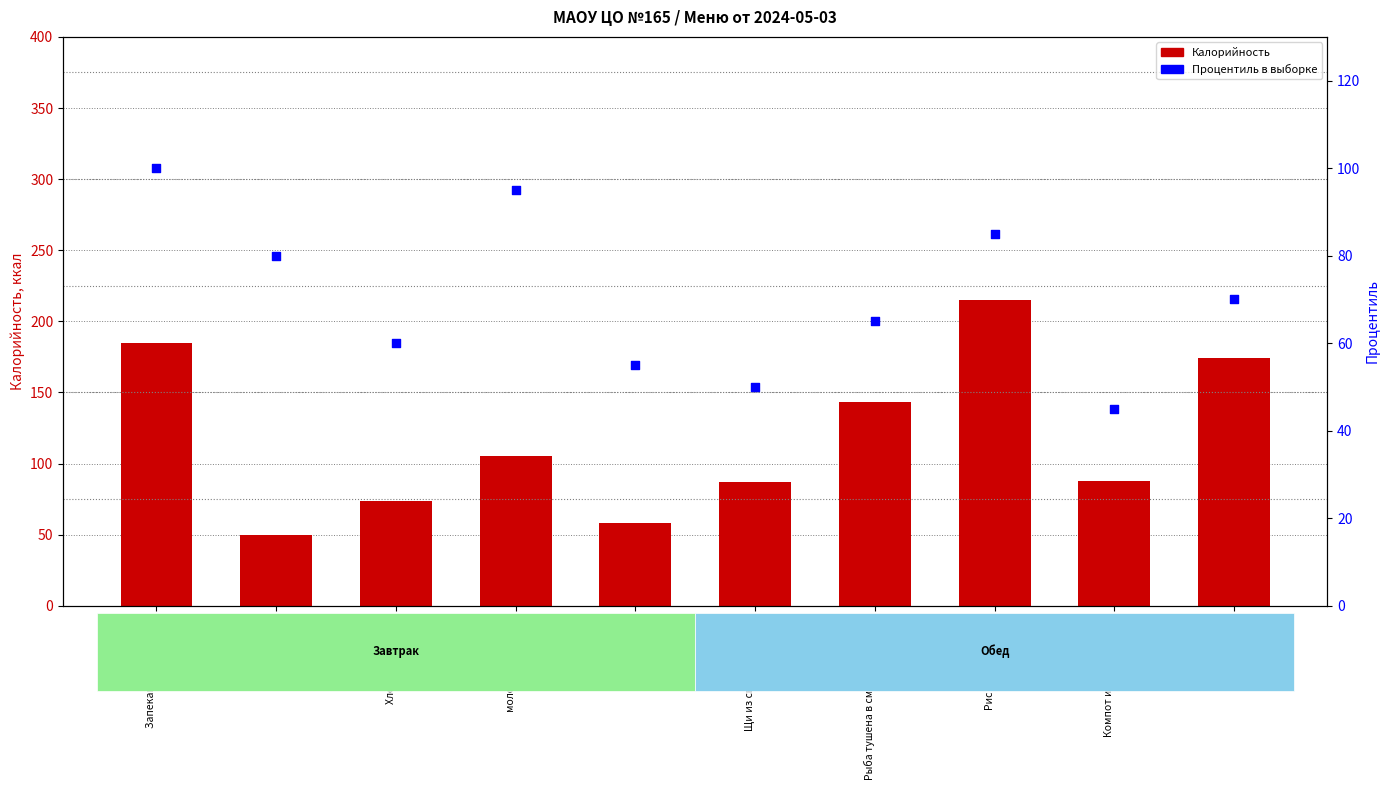

Which series contains the lowest Y value?

Процентиль в выборке